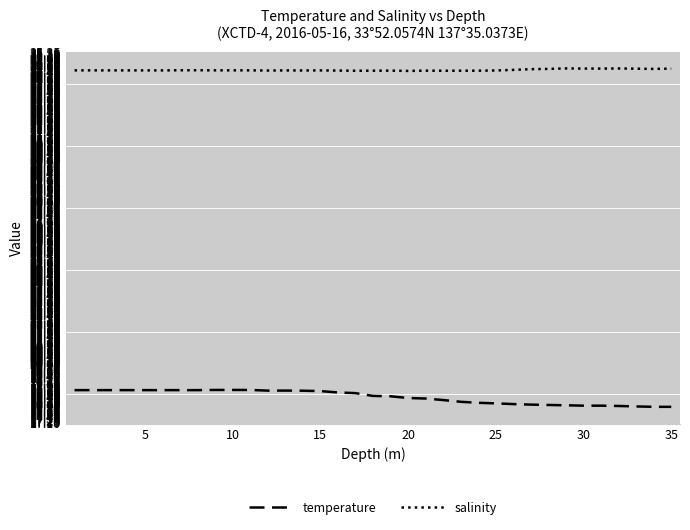

Rank the series by their maximum value, from highest to lowest.

salinity, temperature